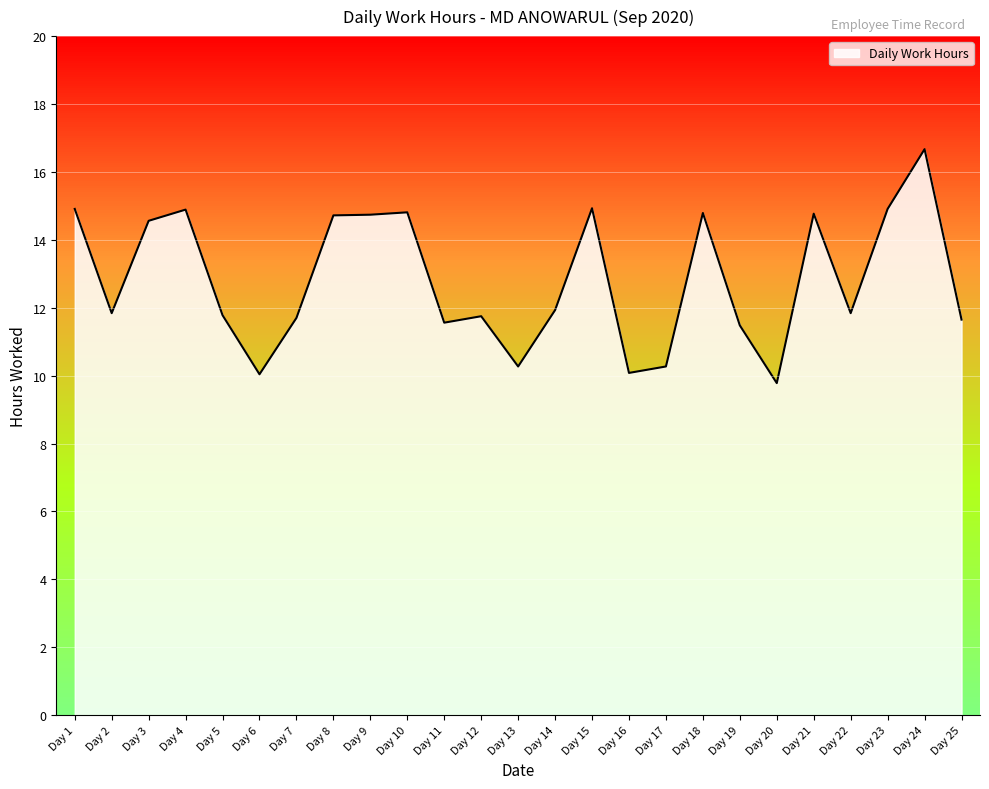

Which category has the highest value across all series?

Day 24